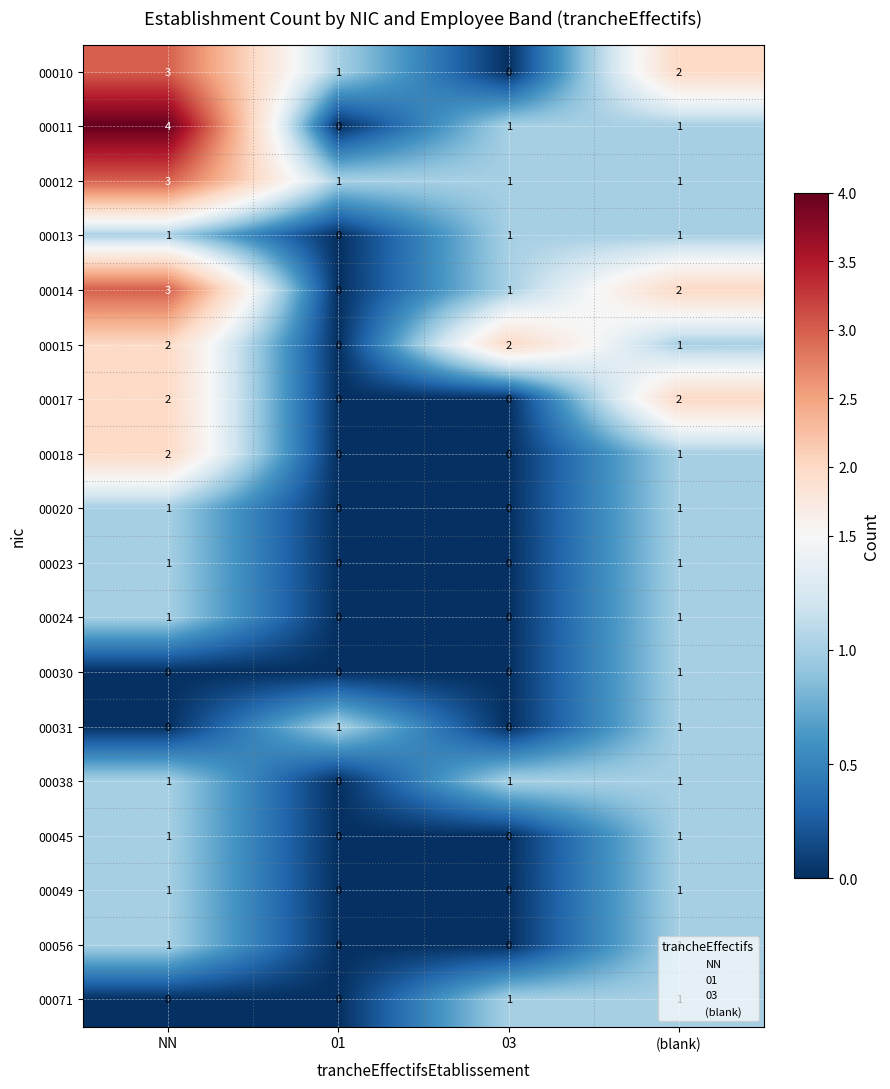

What is the maximum value shown in the chart?

4